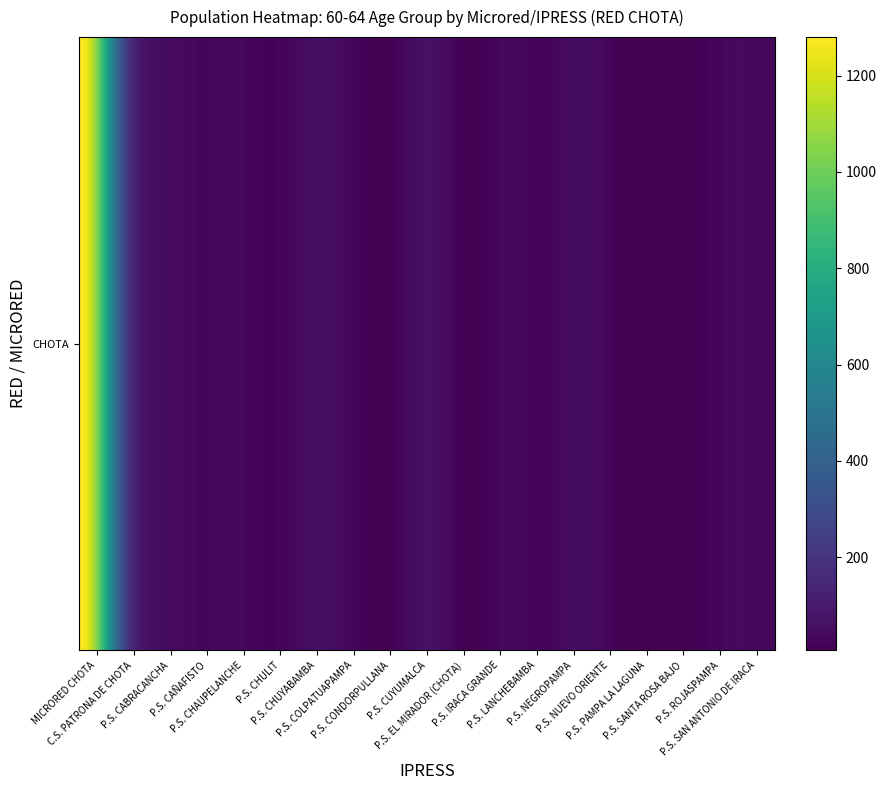

Reading left to right, what are all the values shown in this chart?

1280	365	52	31	35	21	52	34	10	64	9	35	24	51	13	9	14	37	31